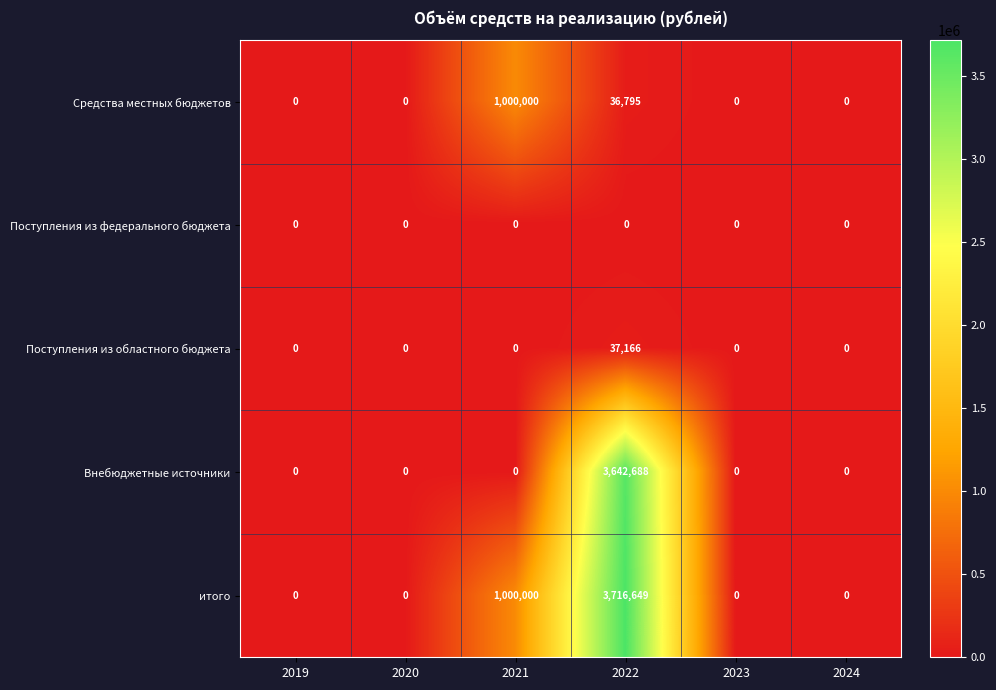

What is the total value across all series at 2022?

7433298